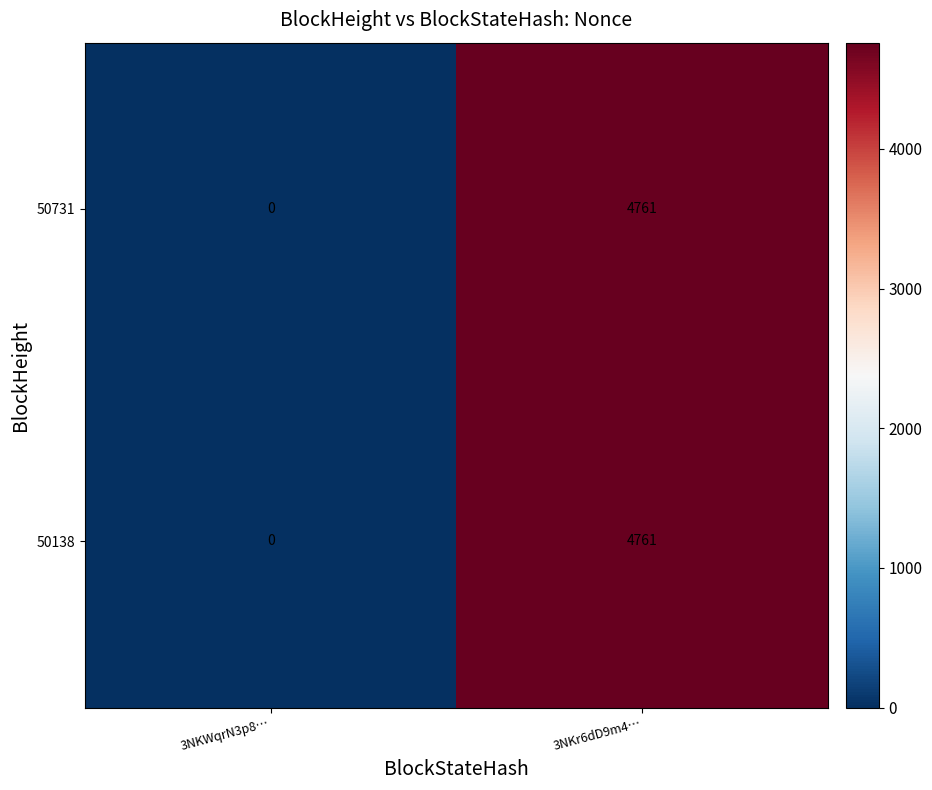

Which label corresponds to the smallest value in the chart?

3NKWqrN3p8…